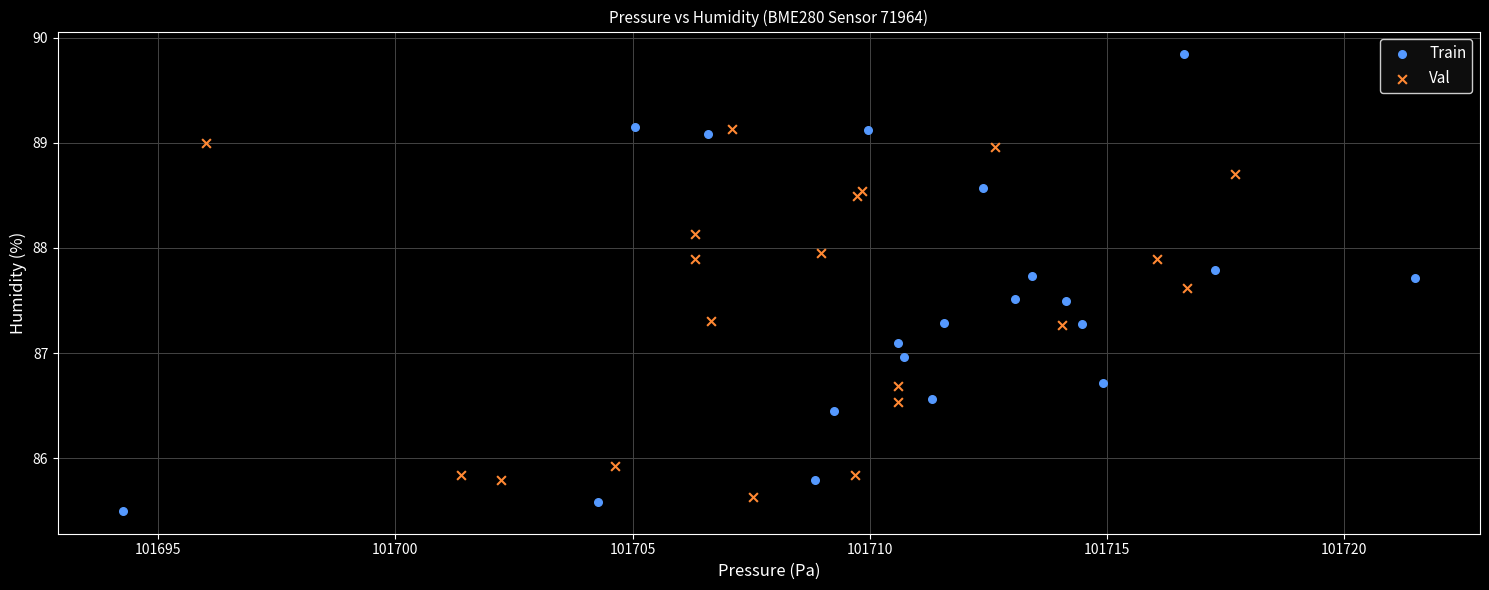

Which series reaches the maximum Y coordinate?

Train